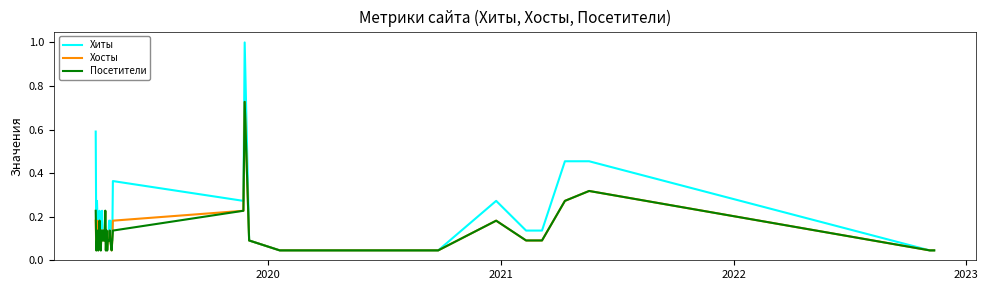

Which series has the largest total across all categories?

Хиты